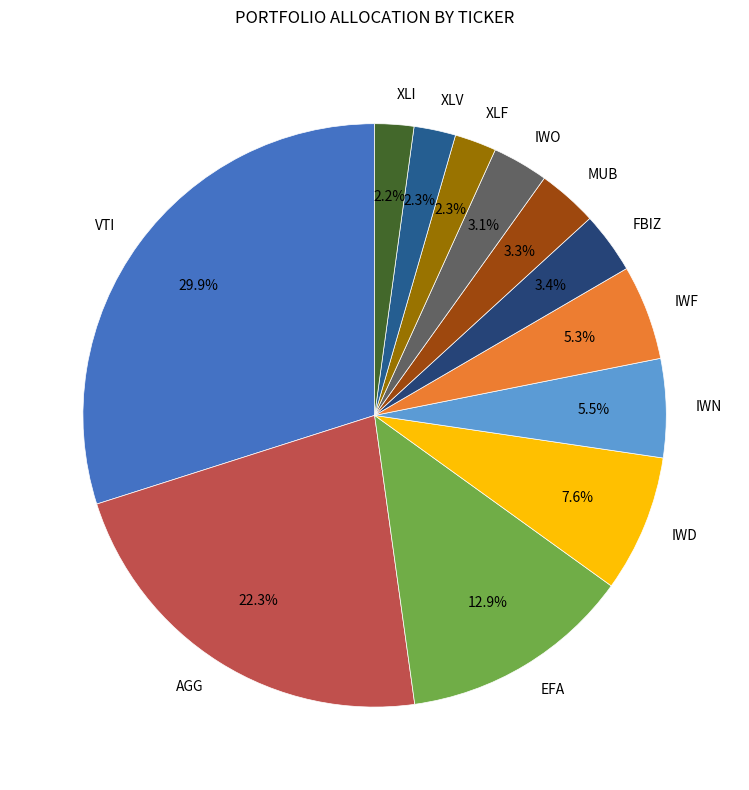

What is the largest slice in the pie chart?

VTI